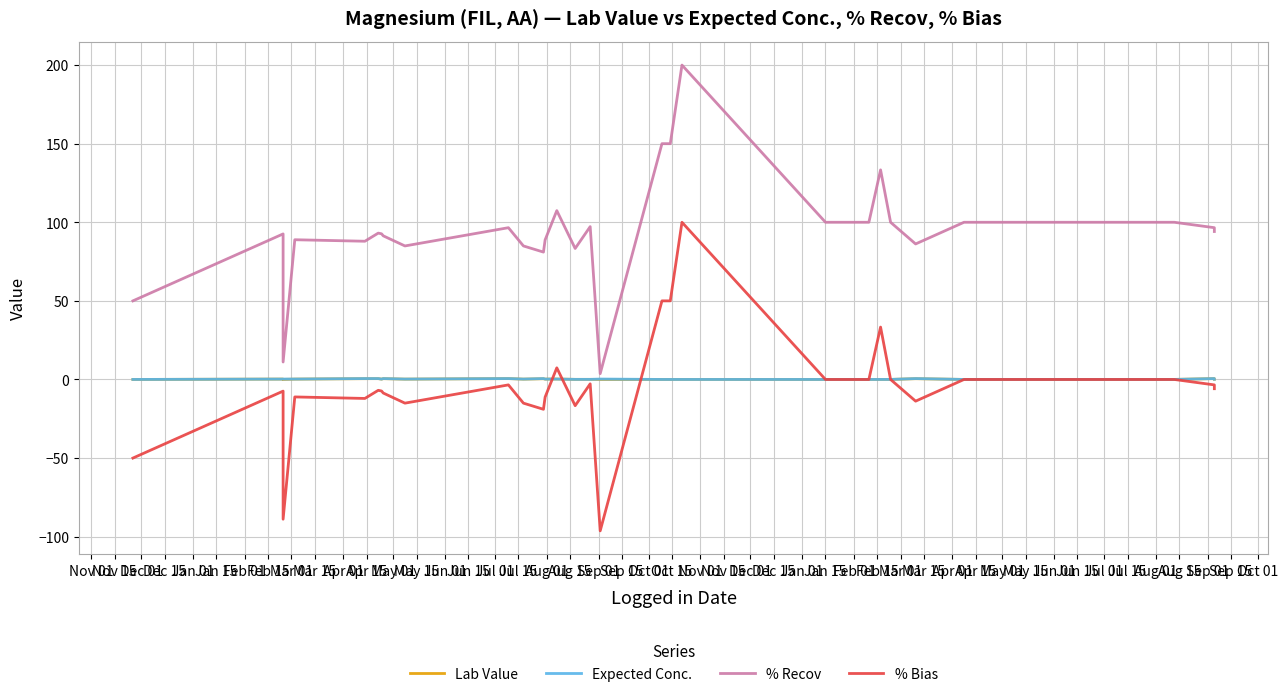

How many interior local peaks does the % Recov series have?

7